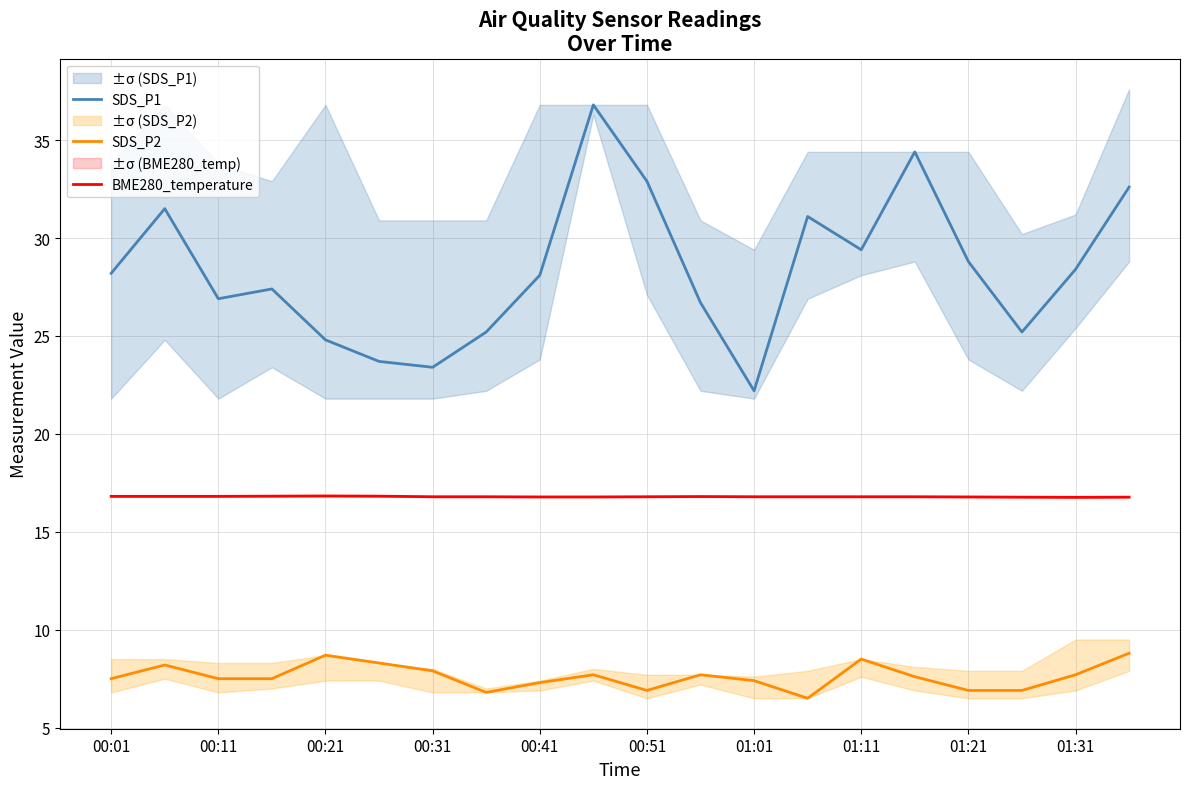

What is the highest value of the SDS_P1 series?

36.8